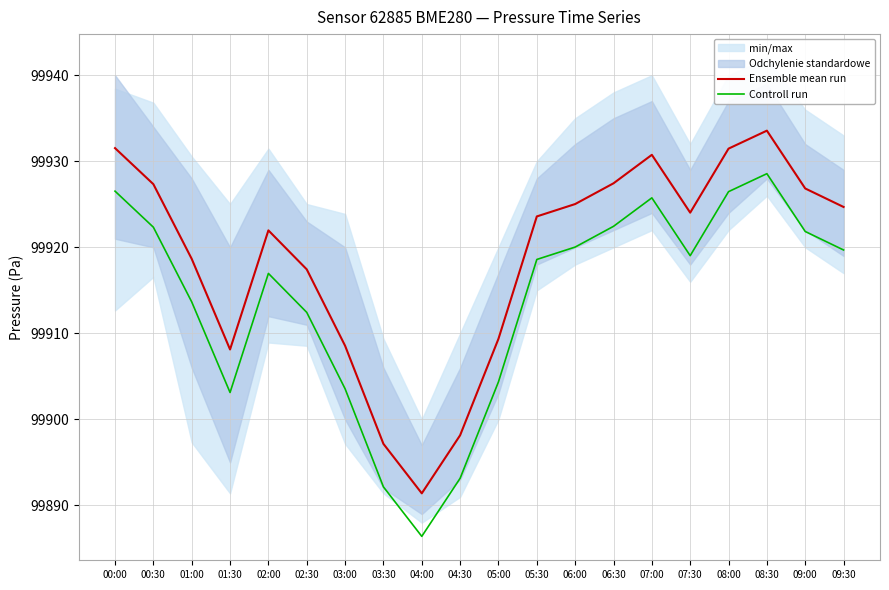

What position from the right is 07:30?

5